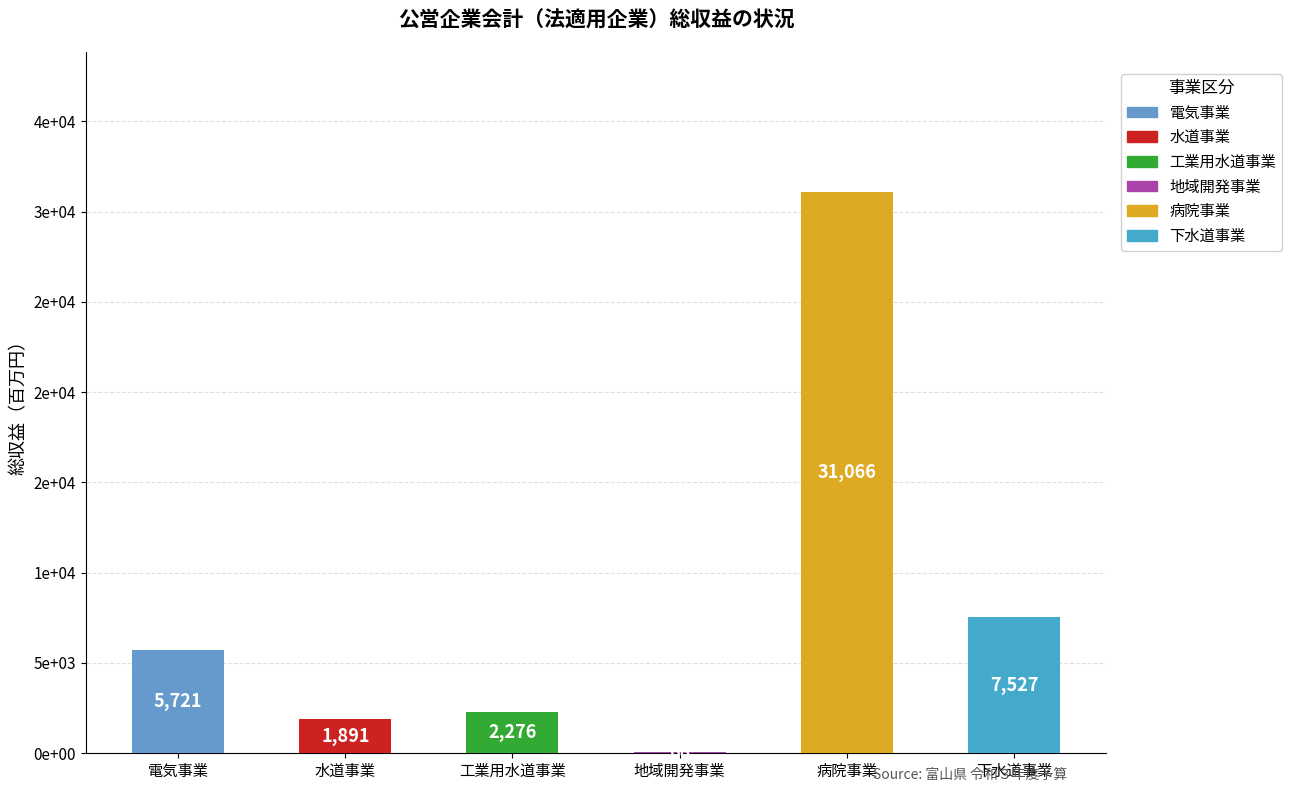

Are the bars horizontal?

No